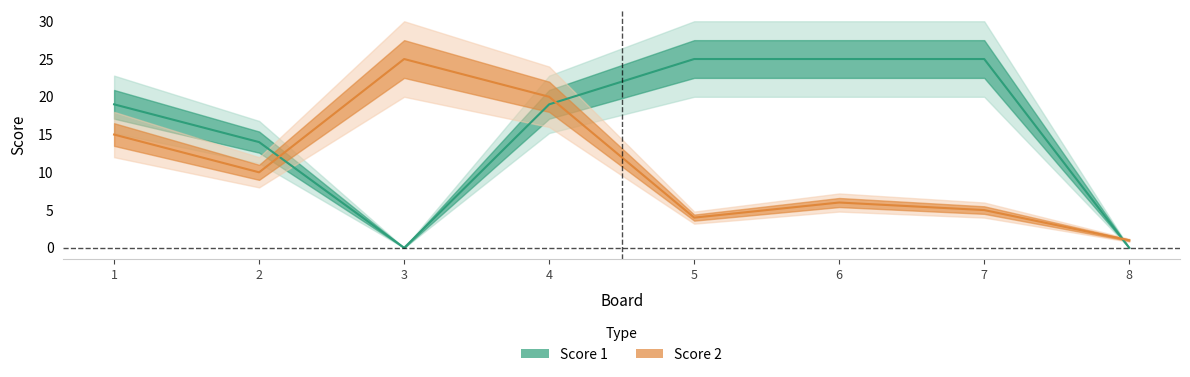

The value of Score 2 at 2 is 18. True or false?

False